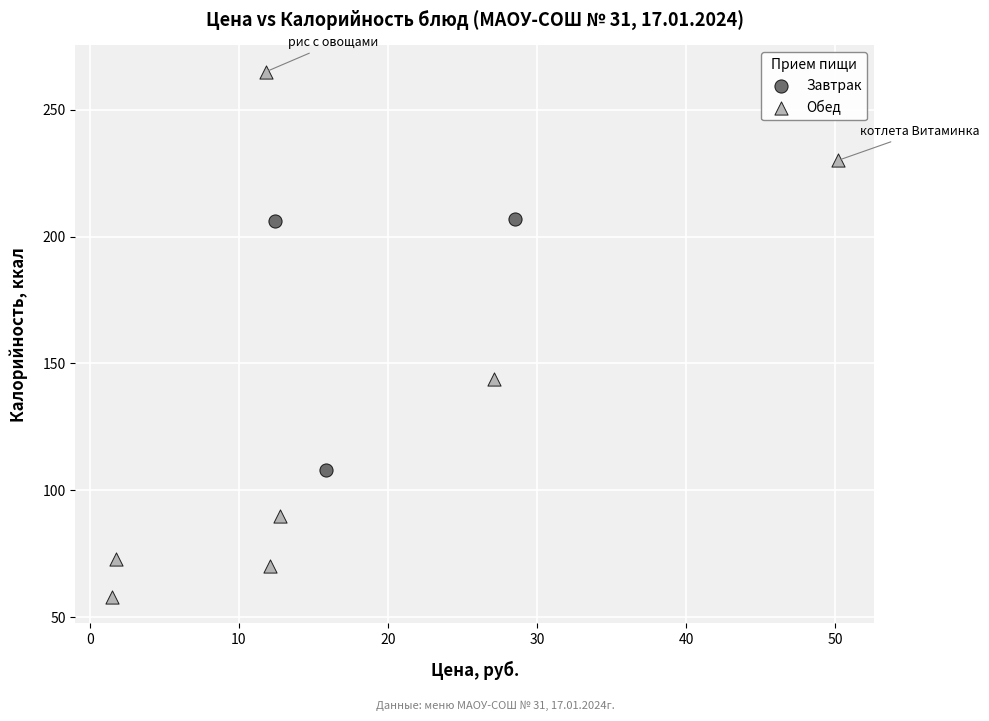

What are all the series names shown in the legend?

Завтрак, Обед